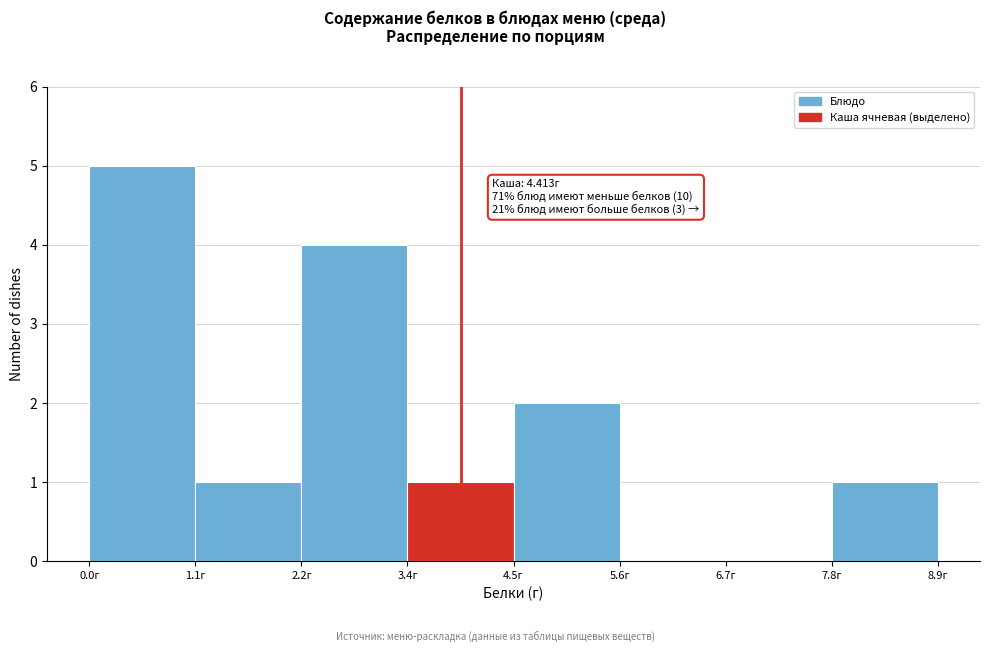

Over which range of the x-axis is the bar tallest?

0.0 to 1.2